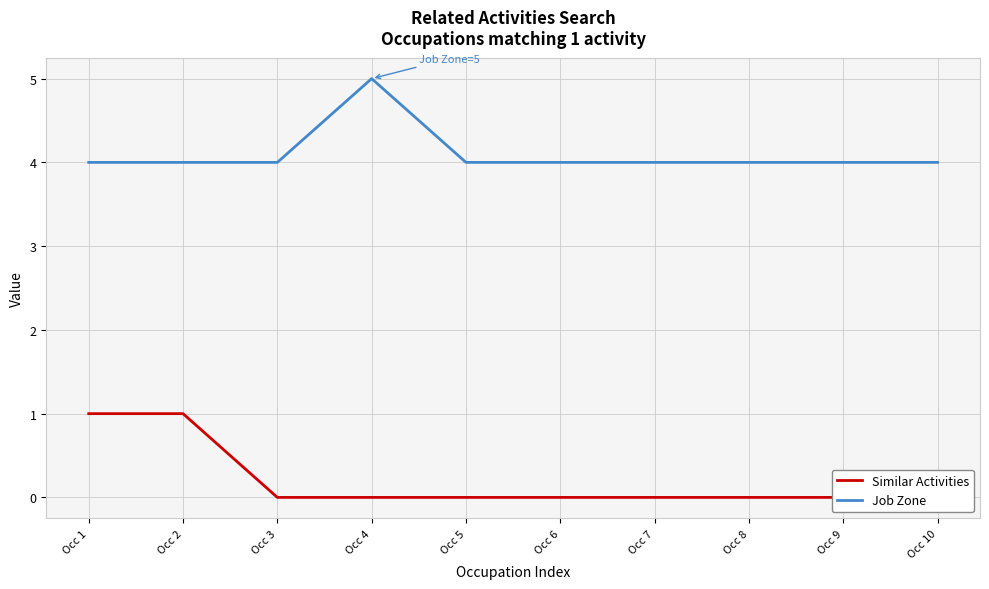

At which label does Job Zone reach its peak?

Occ 4